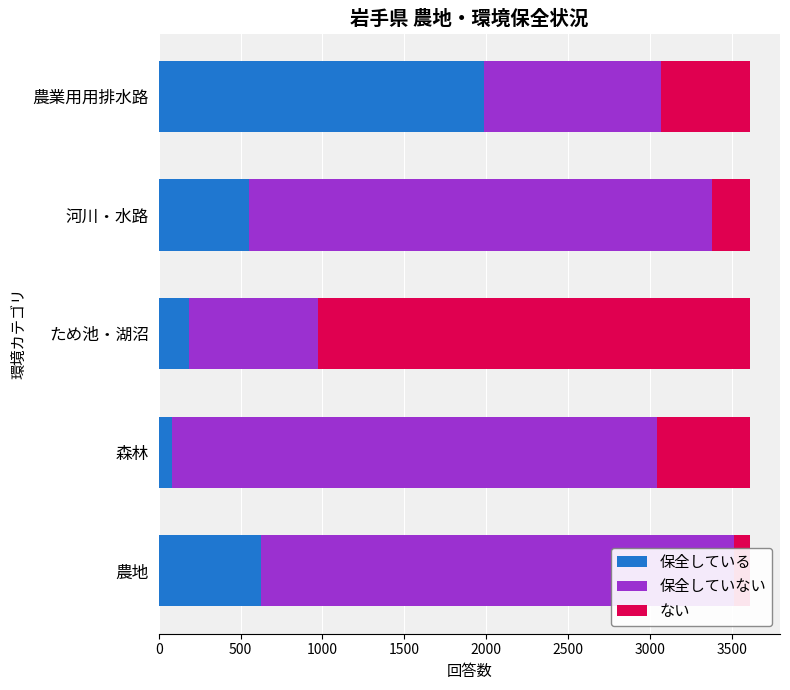

Which series has the largest range (max minus min)?

ない